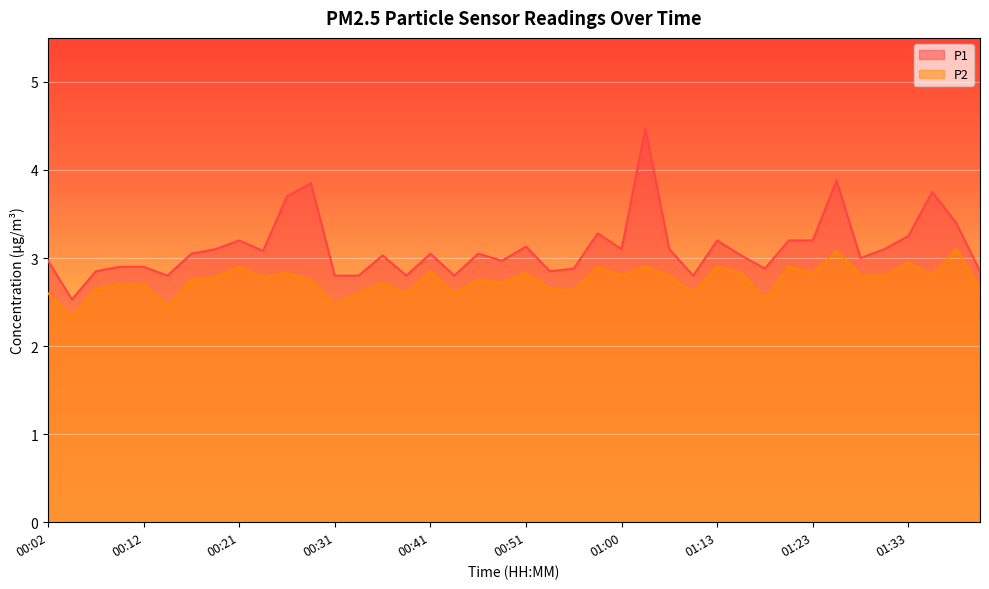

What is the difference between the P2 values at 01:38 and 00:55?

0.5